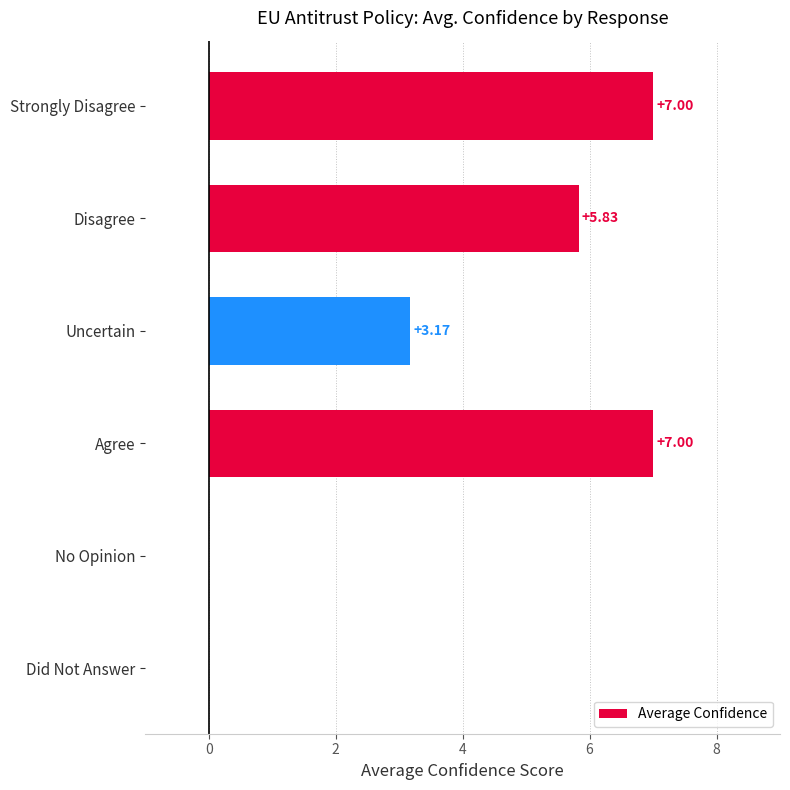

What is the change in value from Strongly Disagree to Did Not Answer?

-7.0